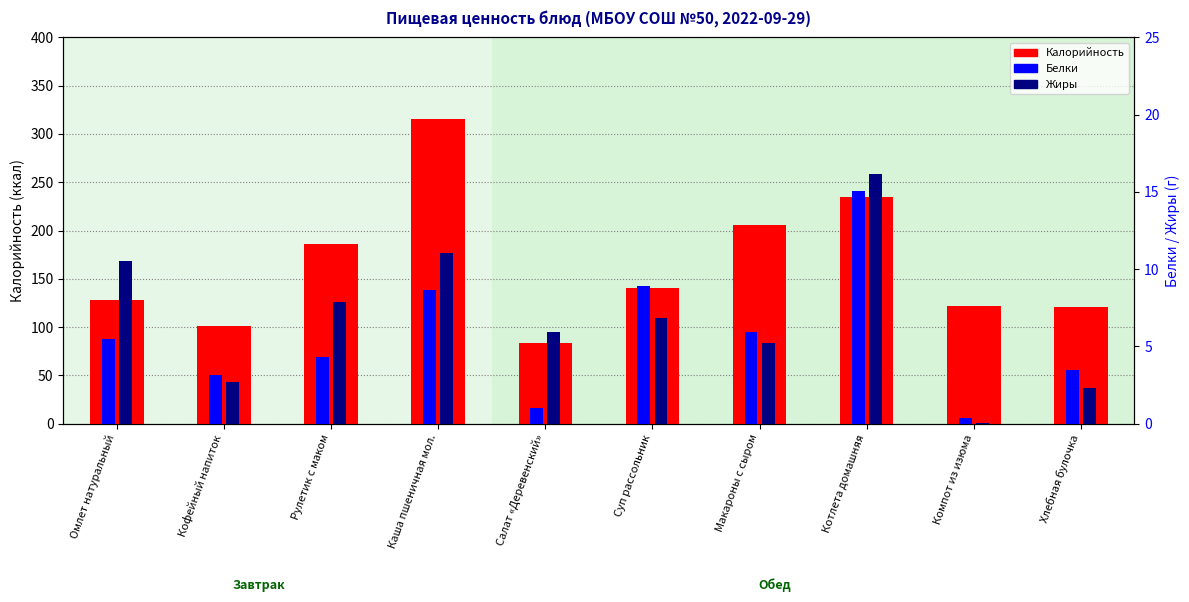

What are all the series names shown in the legend?

Калорийность, Белки, Жиры